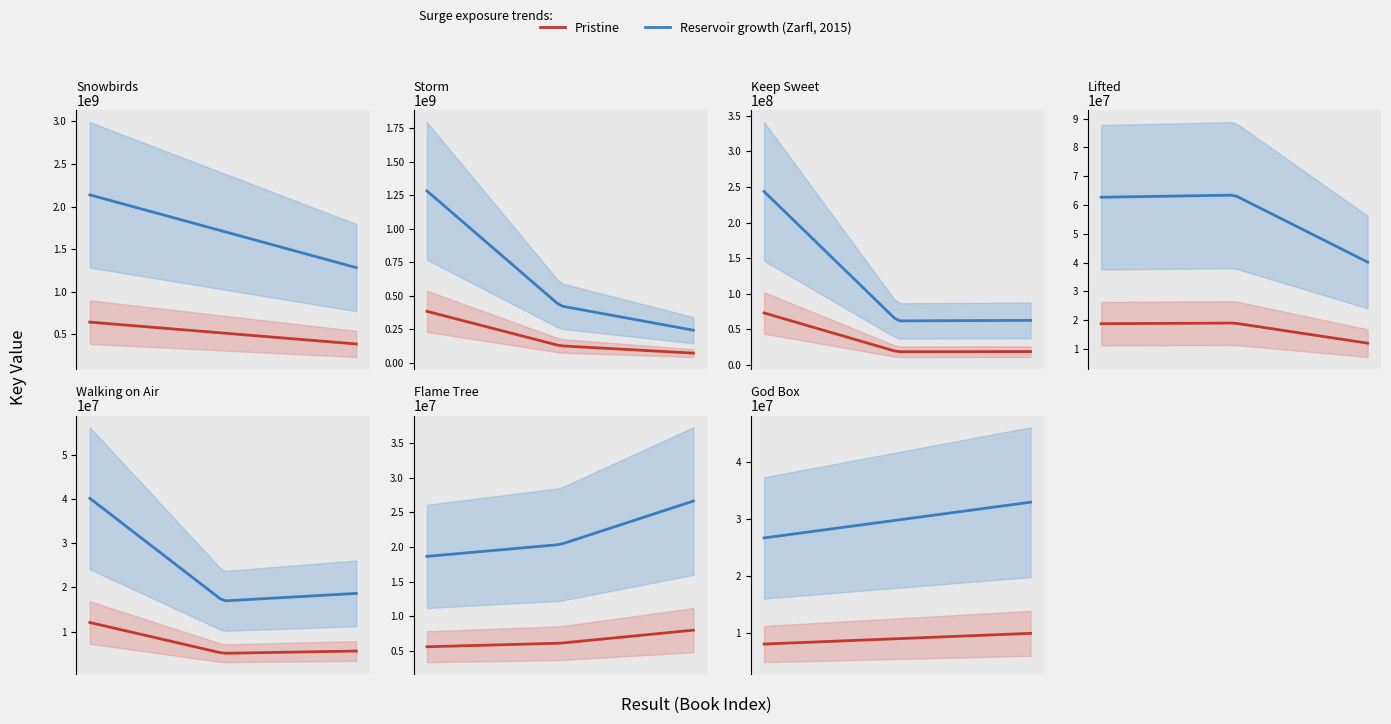

What is the maximum value shown in the chart?

2137715955